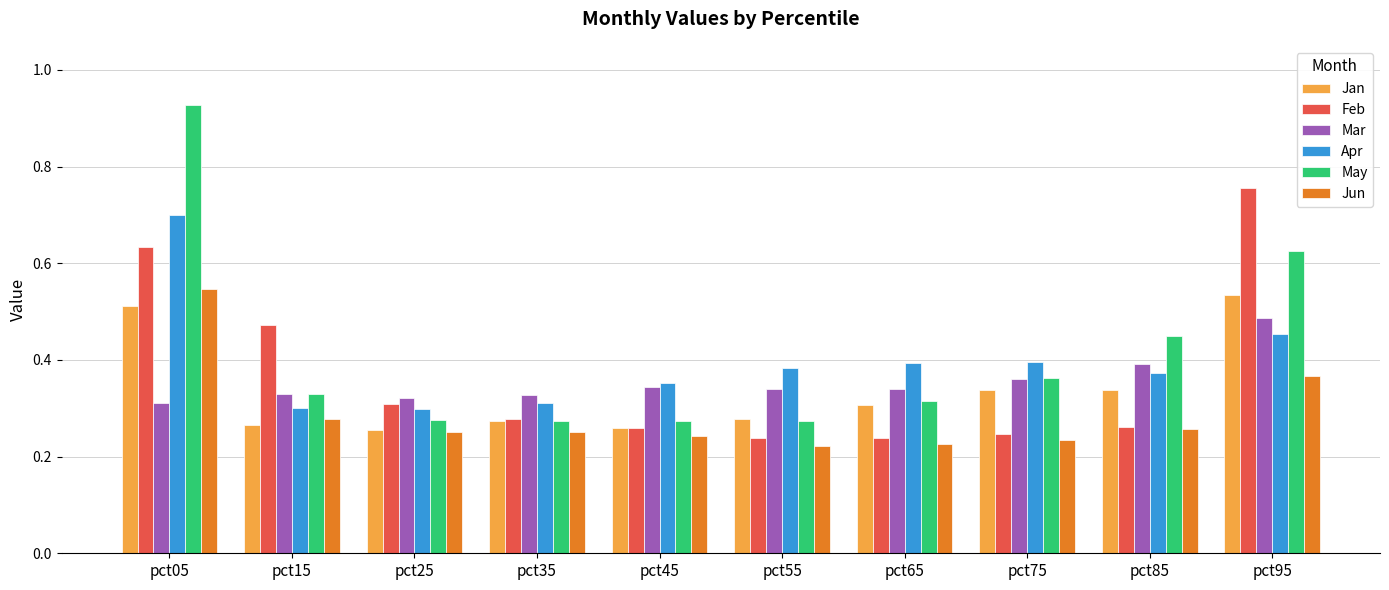

True or false: Jun has a value of 0.3 at pct85.

True